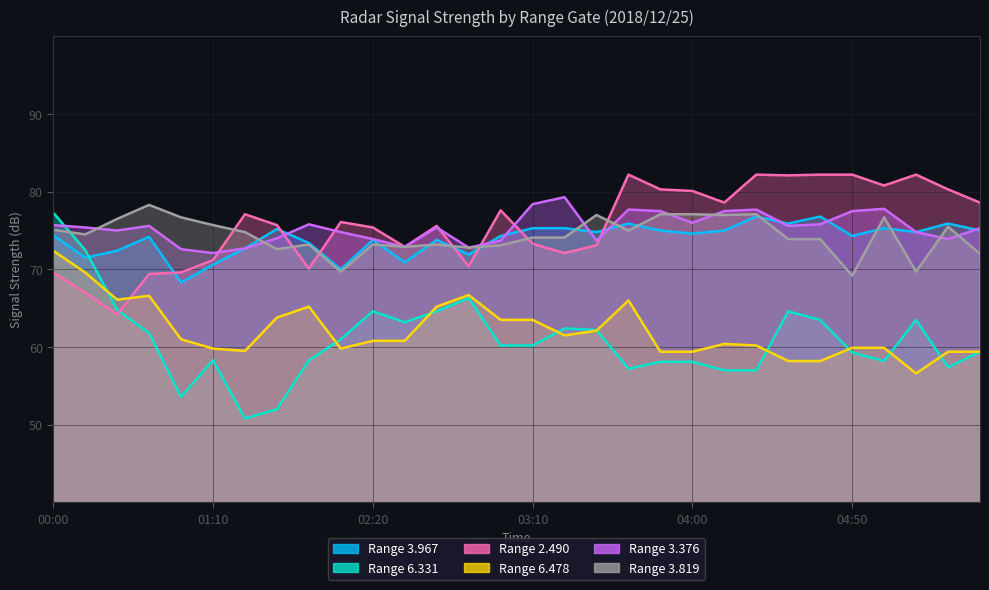

True or false: 6.331 has more than 1 interior local peaks.

True